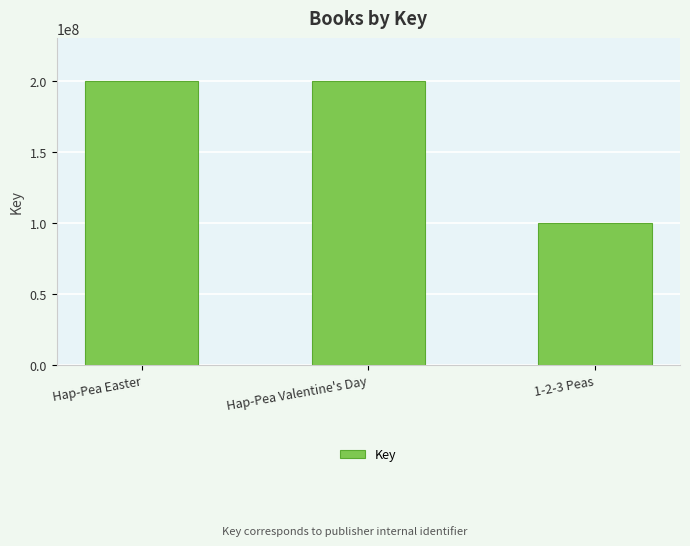

The chart shows a value of 272757130 at Hap-Pea Valentine's Day. True or false?

False